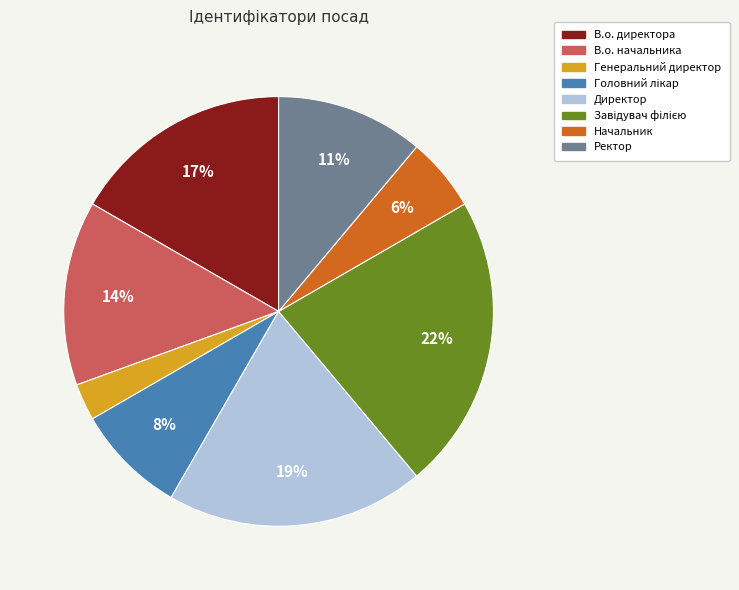

How many segments does this pie chart have?

8